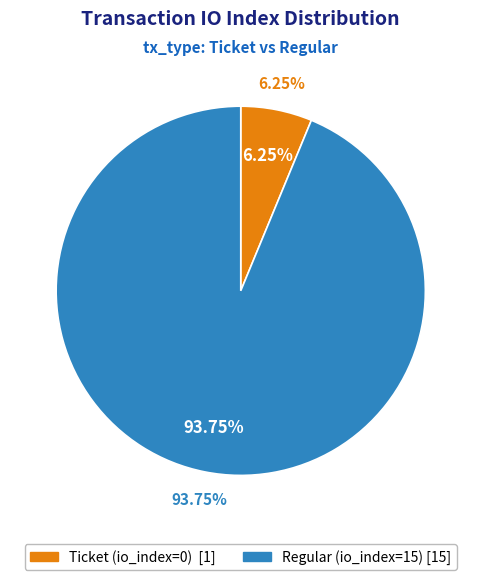

Which slice is the largest?

Regular (io_index=15)